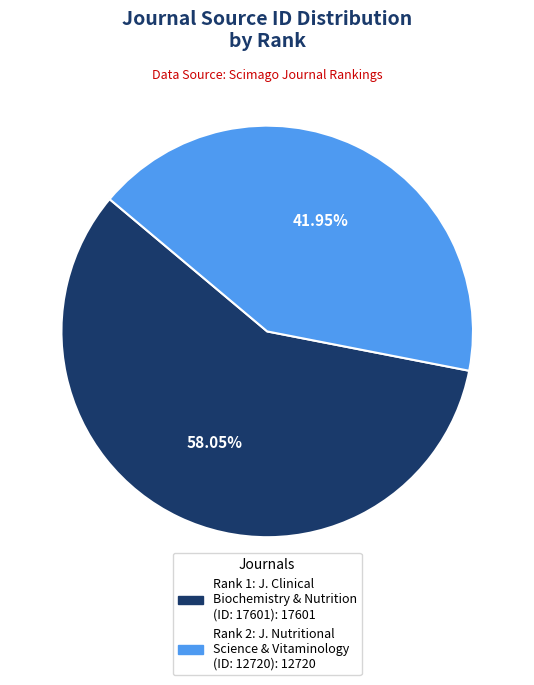

Is there a majority slice in this chart?

Yes